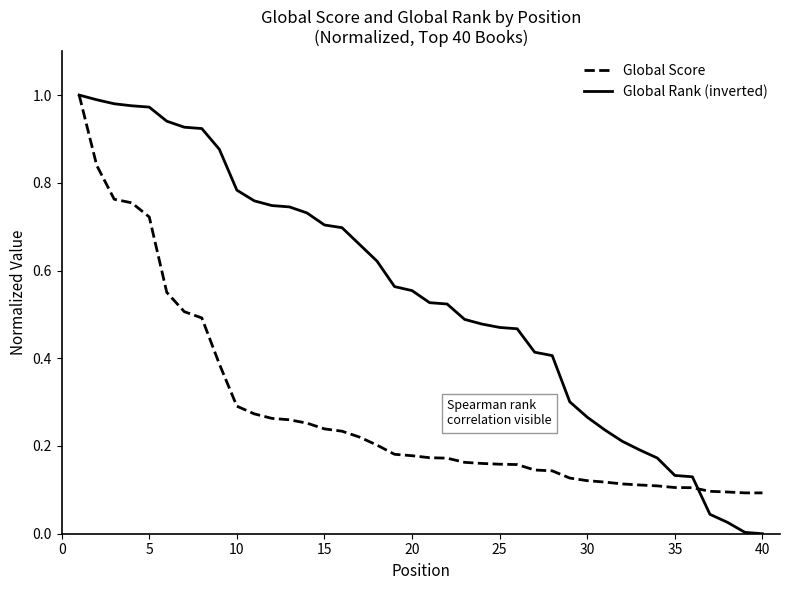

Which series has the widest spread of values?

Global Rank (inverted)